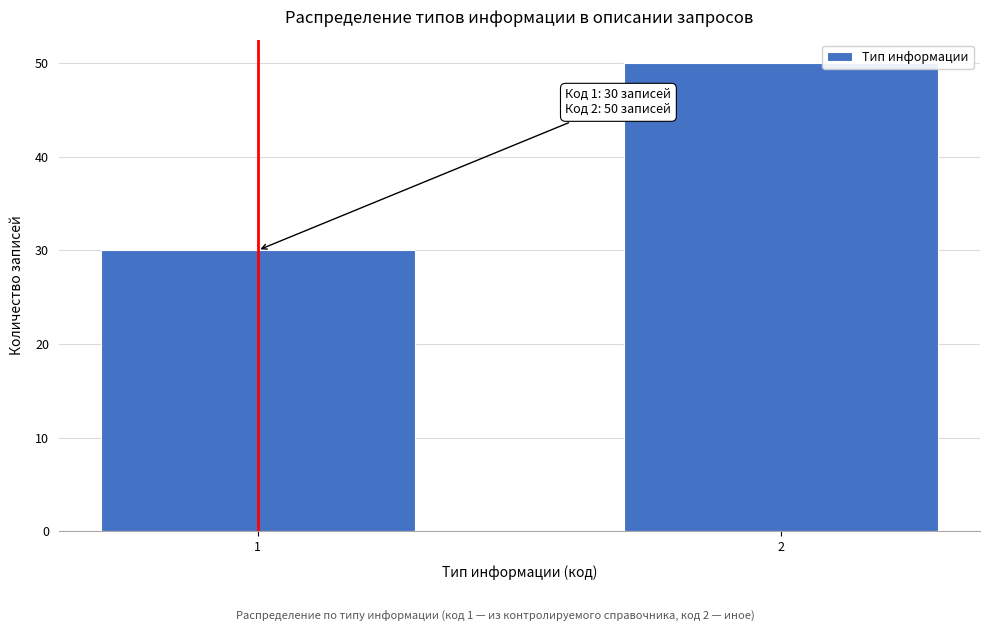

Reading right to left, what are all the values shown in this chart?

50	30